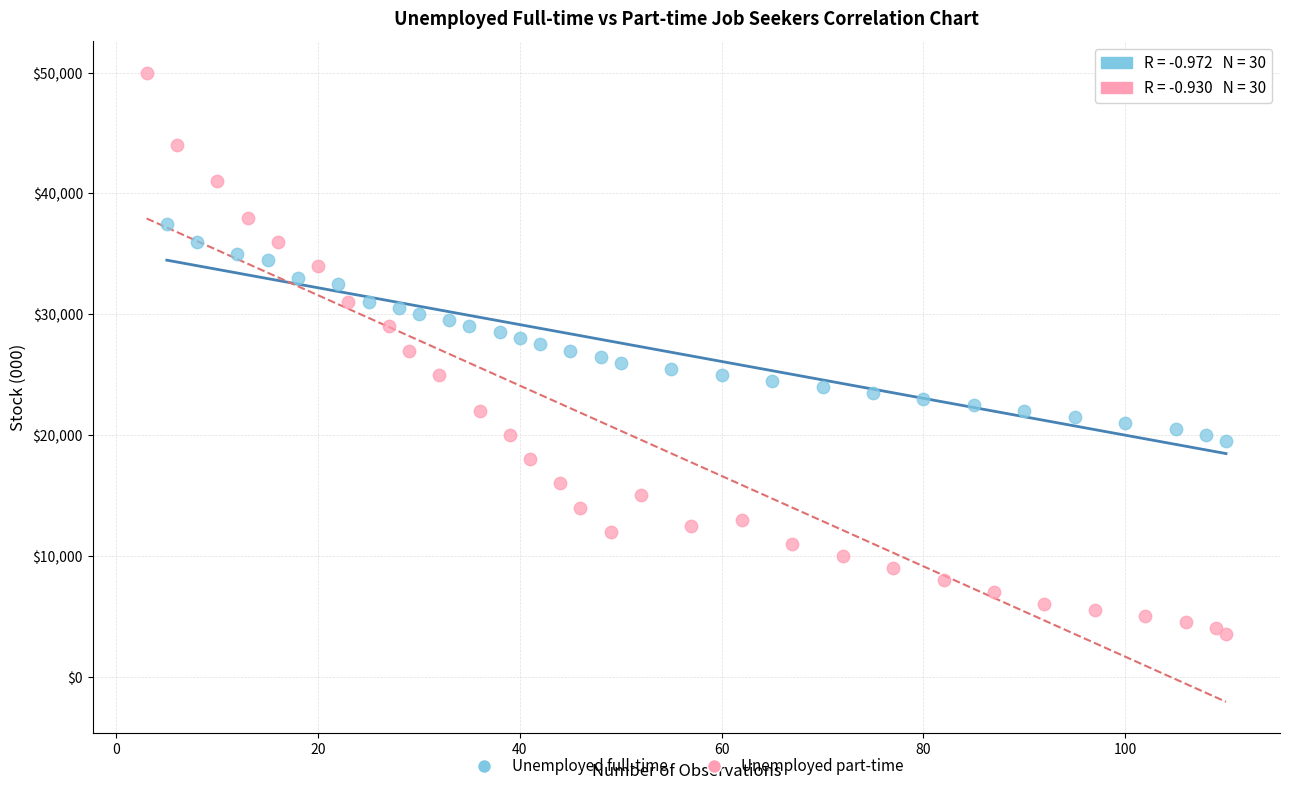

Which series contains the highest Y value?

Unemployed part-time